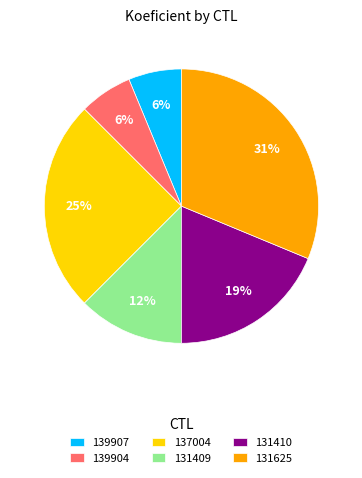

To the nearest percent, what is the difference between the largest and smallest slice percentages?

25%